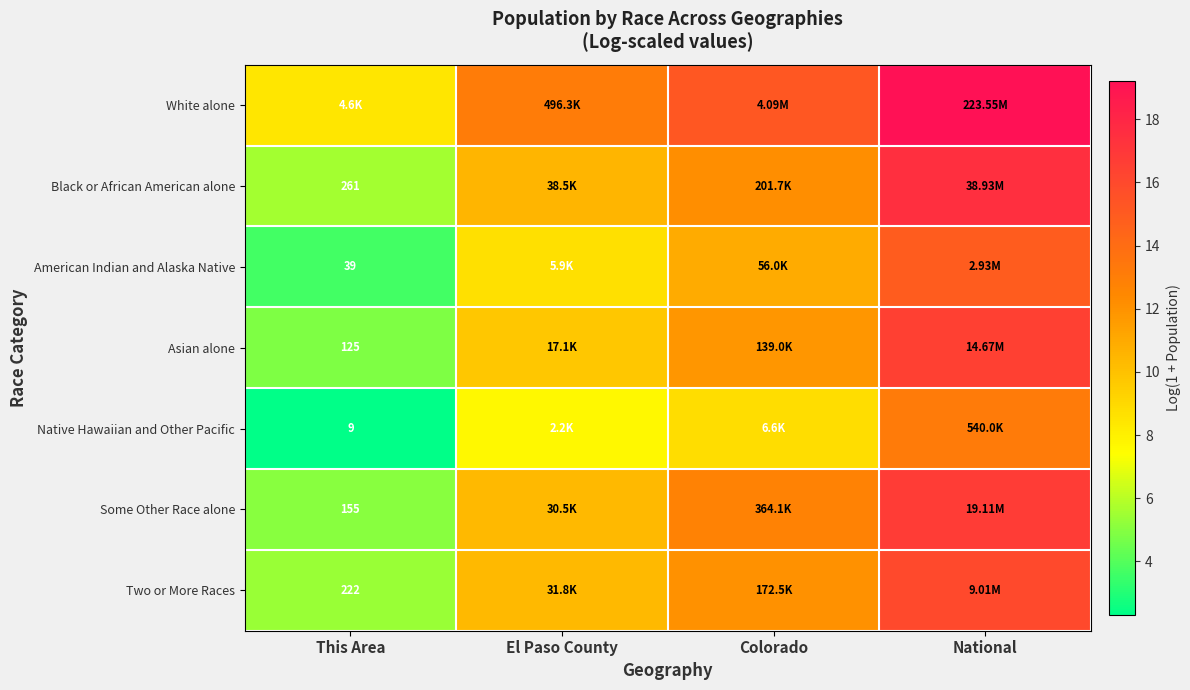

At which category is the sum across all series the highest?

National